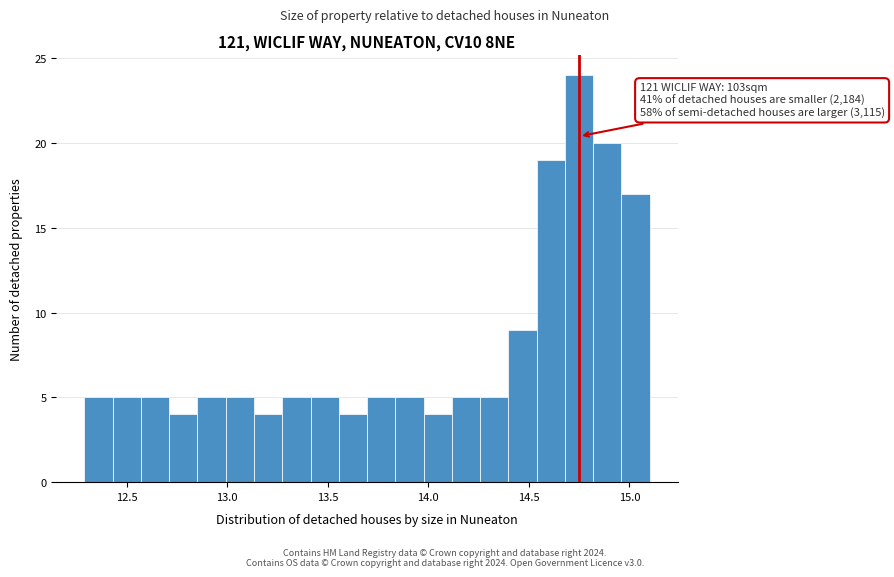

Read against the x-axis, roughly where is the centre of the tallest bar?

14.75